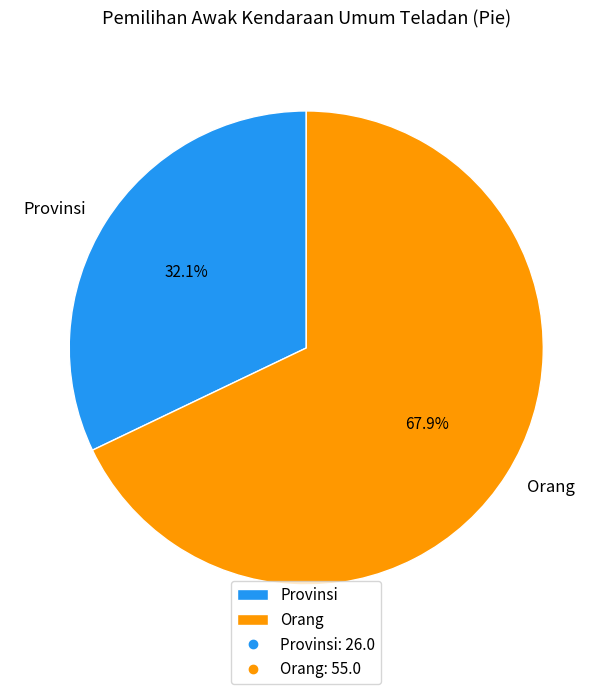

Do Provinsi and Orang together represent more than half of the pie?

Yes